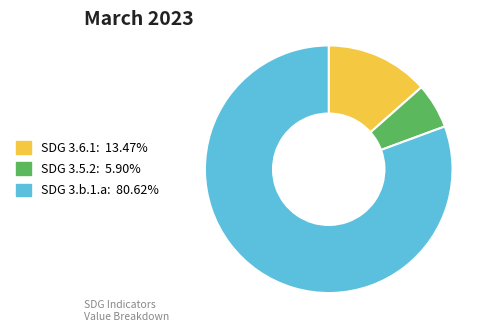

Combined, do SDG 3.6.1 and SDG 3.b.1.a account for over 50%?

Yes